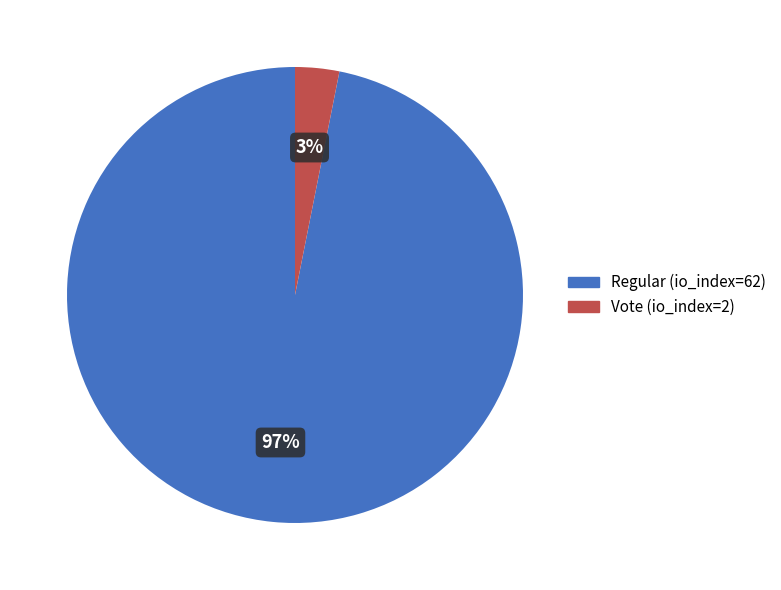

True or false: Regular (io_index=62) accounts for 82% of the total.

False